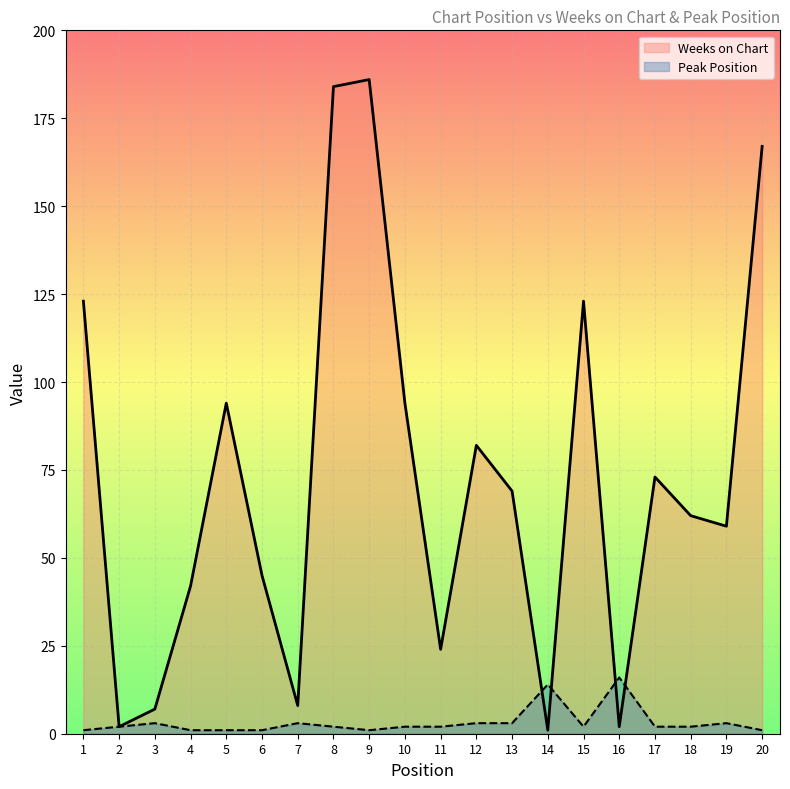

Which label corresponds to the largest value in the chart?

9